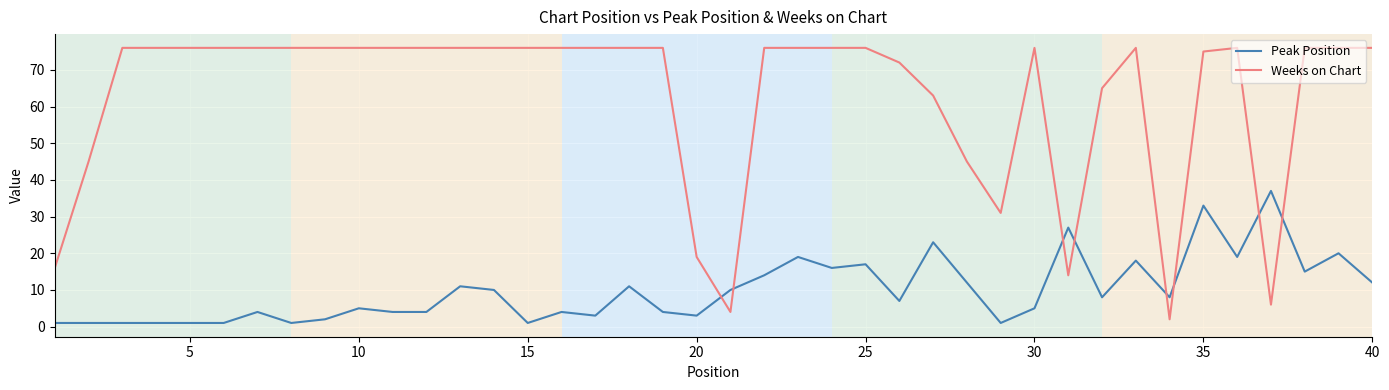

True or false: Weeks on Chart and Peak Position intersect in this chart.

True